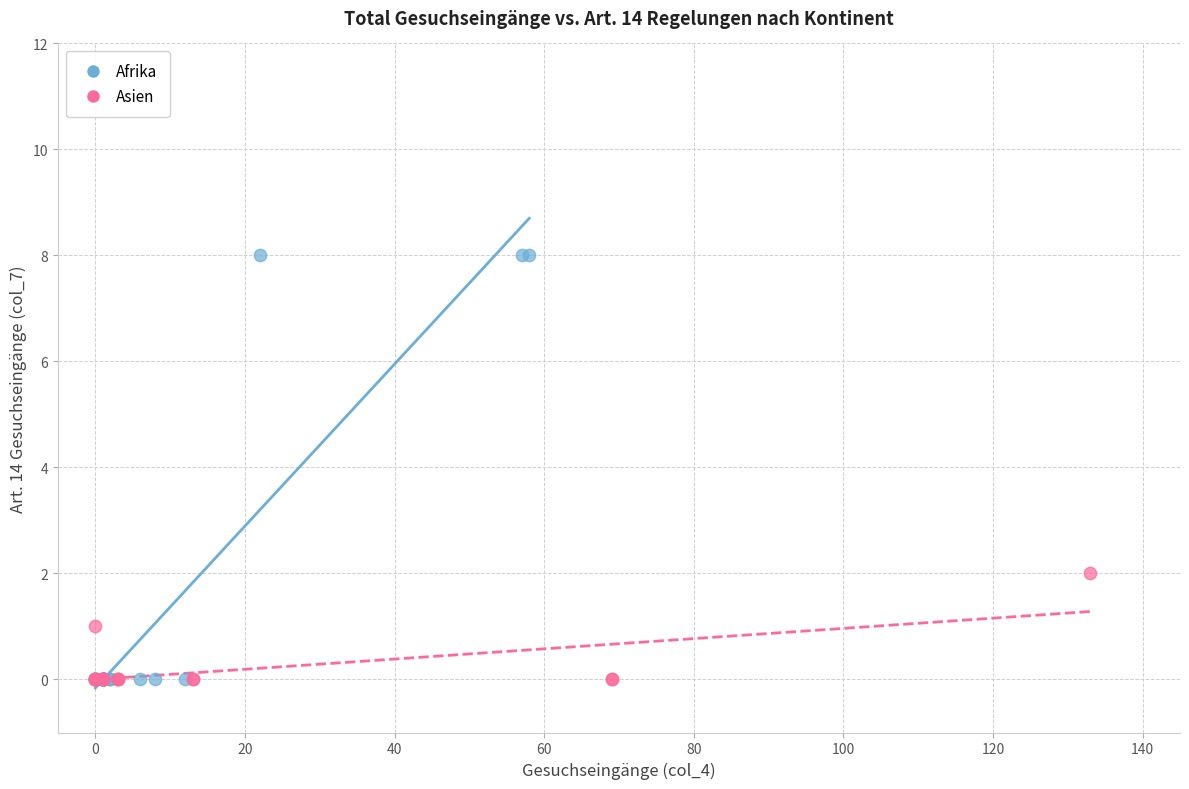

Which series contains the highest Y value?

Afrika